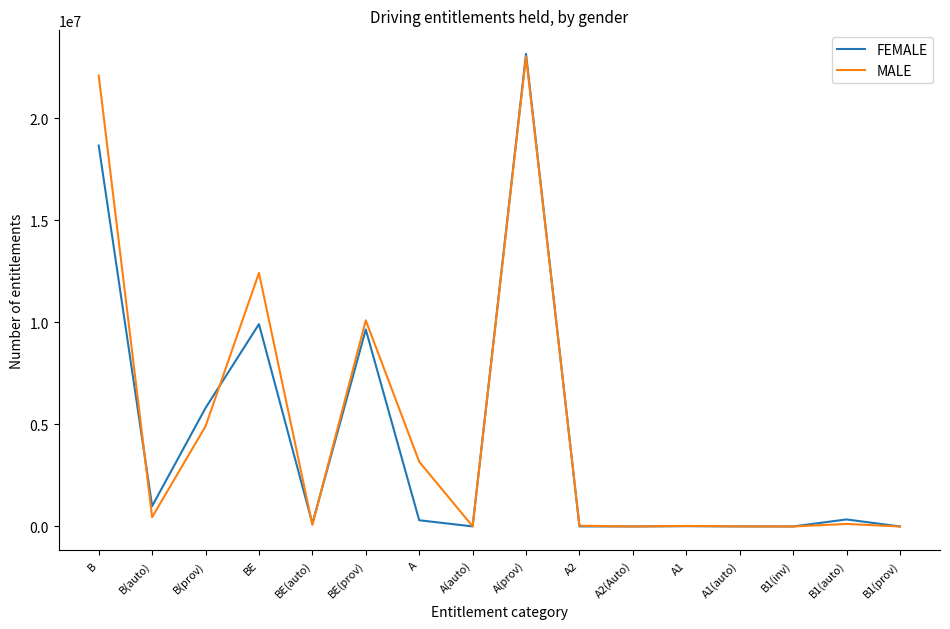

Between B1(inv) and B1(auto), which series saw the biggest shift?

FEMALE